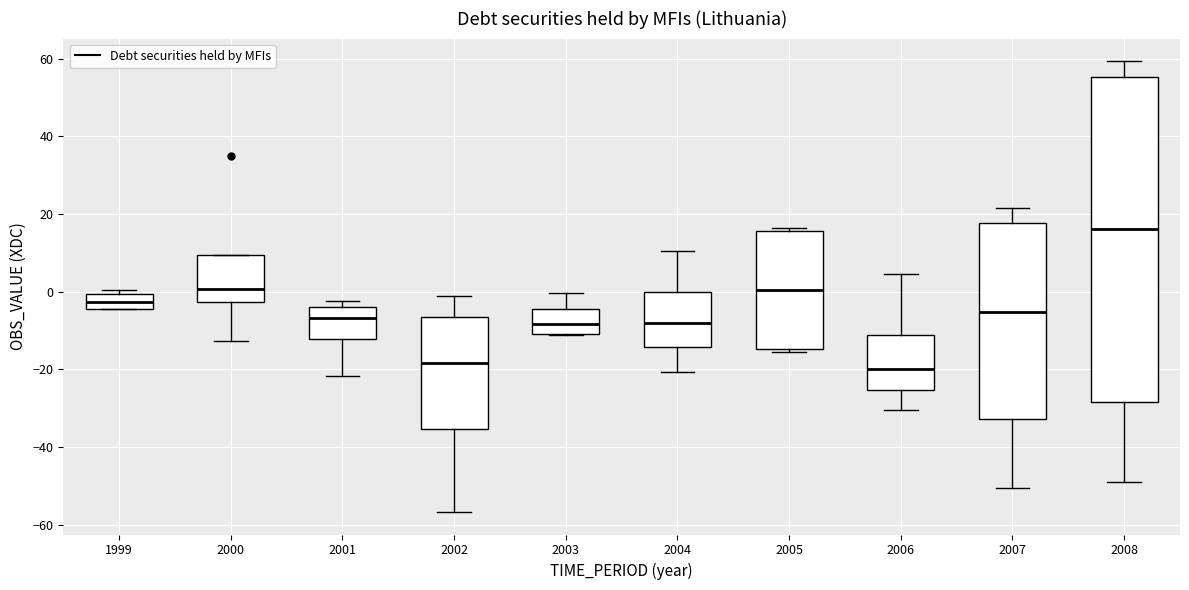

Which box is the tallest, from its lower edge to its upper edge?

2008